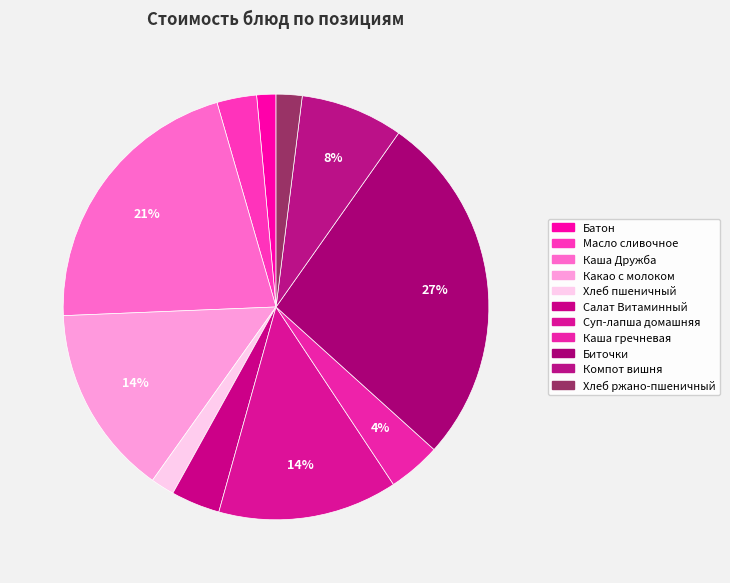

Rank the categories by value from highest to lowest.

Биточки, Каша Дружба, Какао с молоком, Суп-лапша домашняя, Компот вишня, Каша гречневая, Салат Витаминный, Масло сливочное, Хлеб ржано-пшеничный, Хлеб пшеничный, Батон